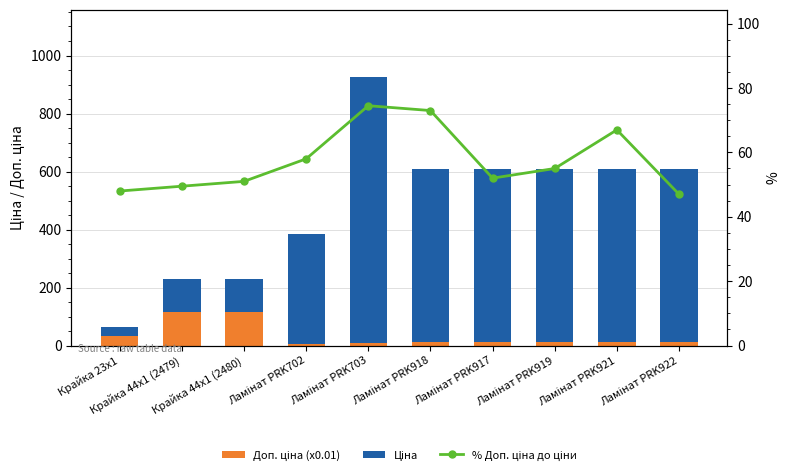

How many groups of bars are there?

10